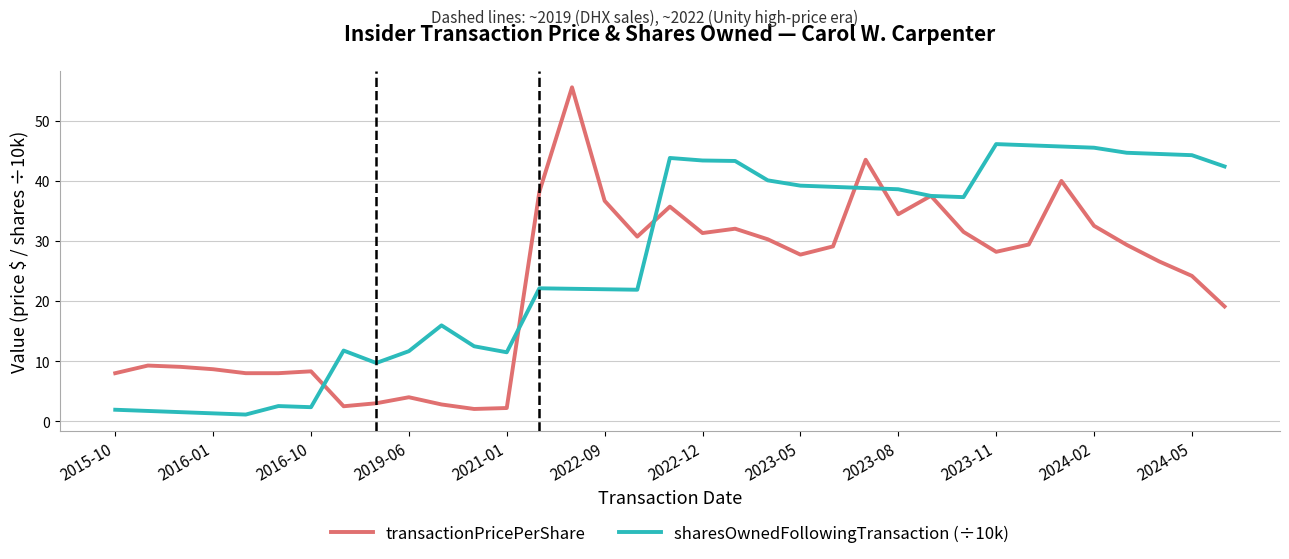

What is the minimum value for transactionPricePerShare?

2.0